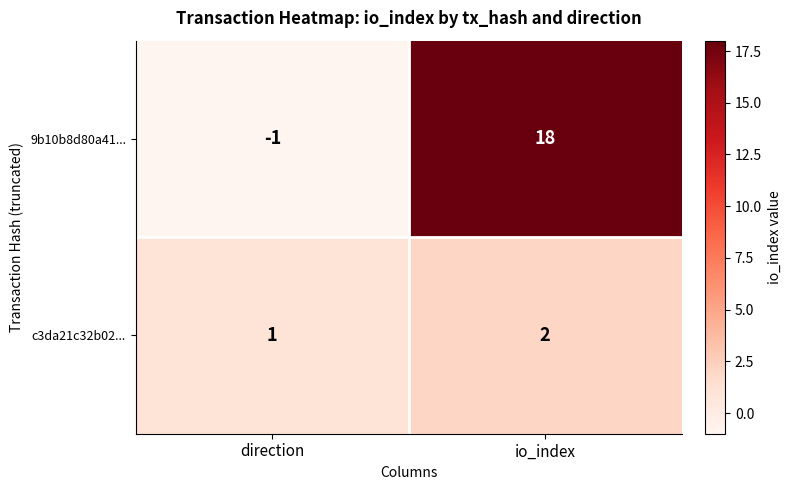

Reading left to right, extract all data points from this chart.

9b10b8d80a41...: direction=-1	io_index=18
c3da21c32b02...: direction=1	io_index=2